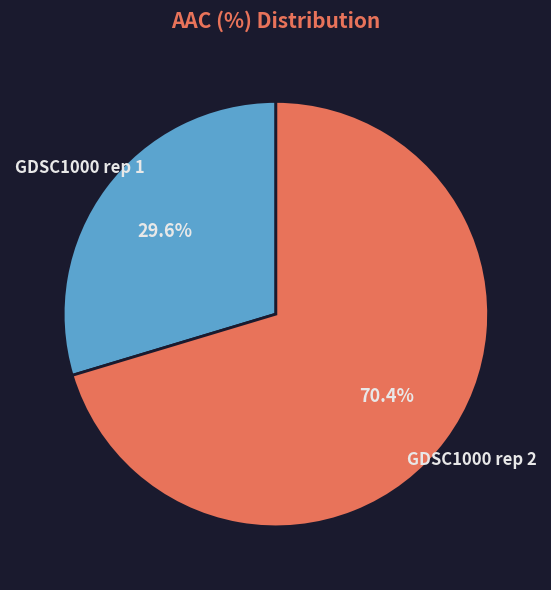

Which has a higher value, GDSC1000 rep 1 or GDSC1000 rep 2?

GDSC1000 rep 2